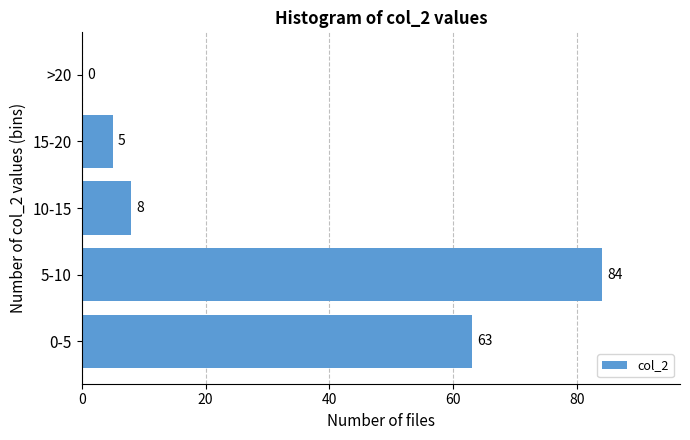

Reading bottom to top, transcribe all the data shown in this chart.

0-5=63	5-10=84	10-15=8	15-20=5	>20=0